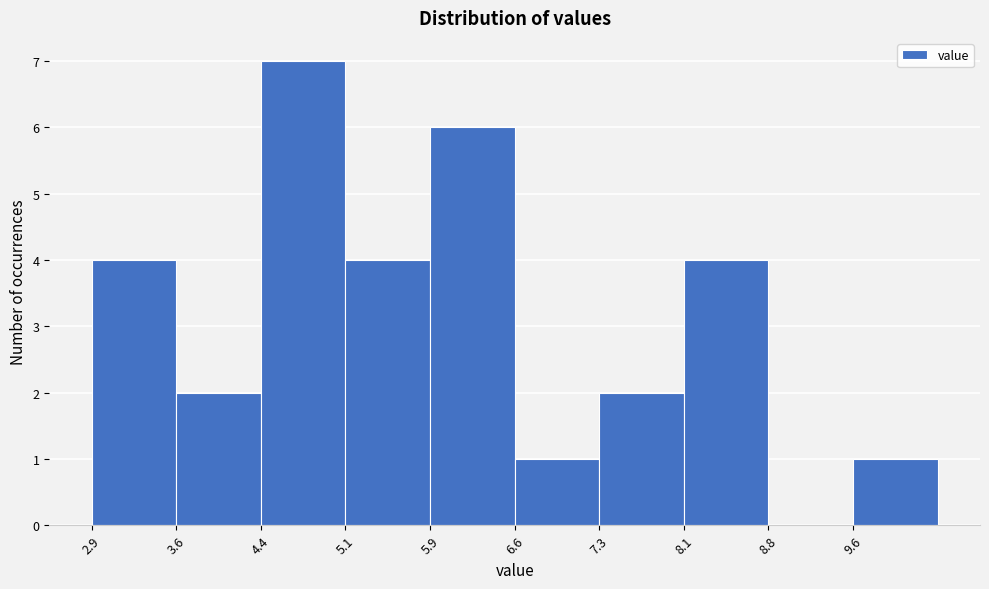

Which range on the x-axis has the tallest bar?

4.38 to 5.12